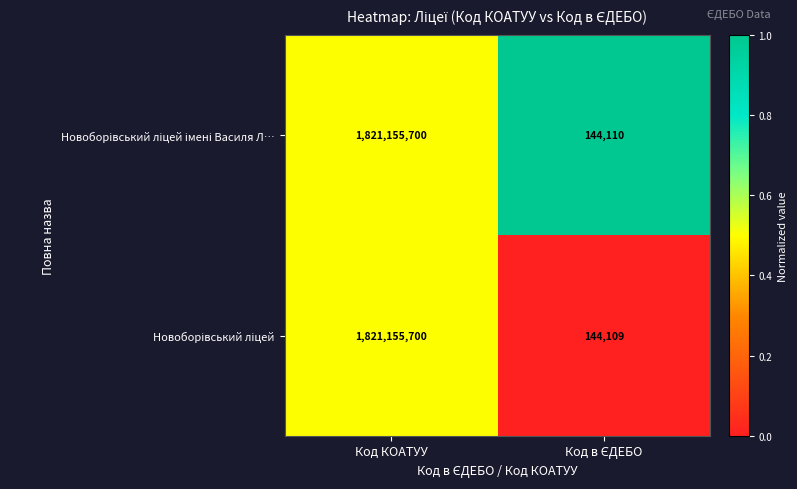

What is the greatest value displayed?

1821155700